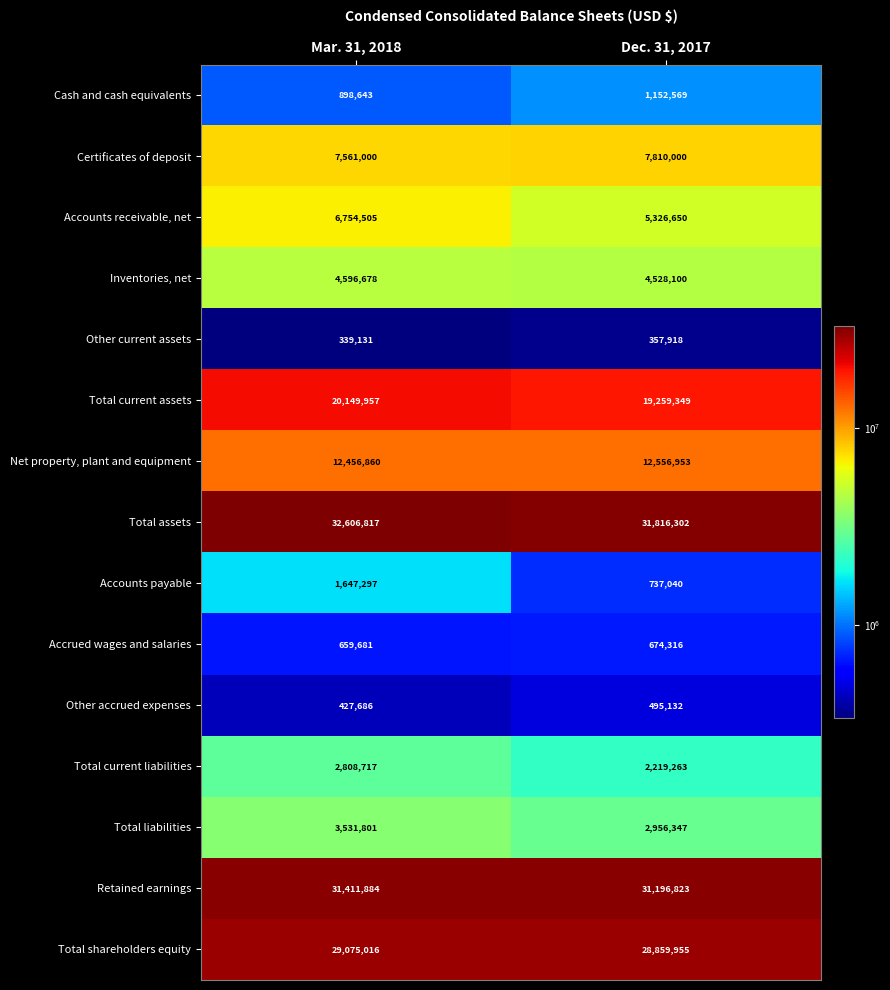

Which category has the lowest value across all series?

Mar. 31, 2018